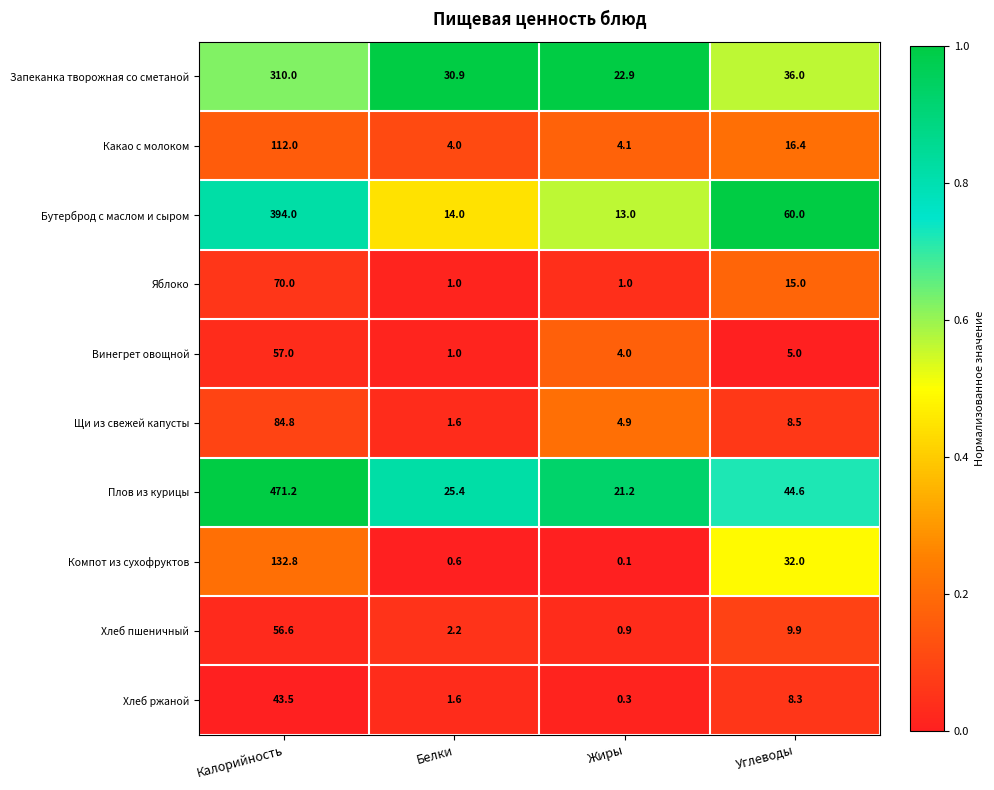

Rank the series at Жиры from lowest to highest value.

Компот из сухофруктов, Хлеб ржаной, Хлеб пшеничный, Яблоко, Винегрет овощной, Какао с молоком, Щи из свежей капусты, Бутерброд с маслом и сыром, Плов из курицы, Запеканка творожная со сметаной